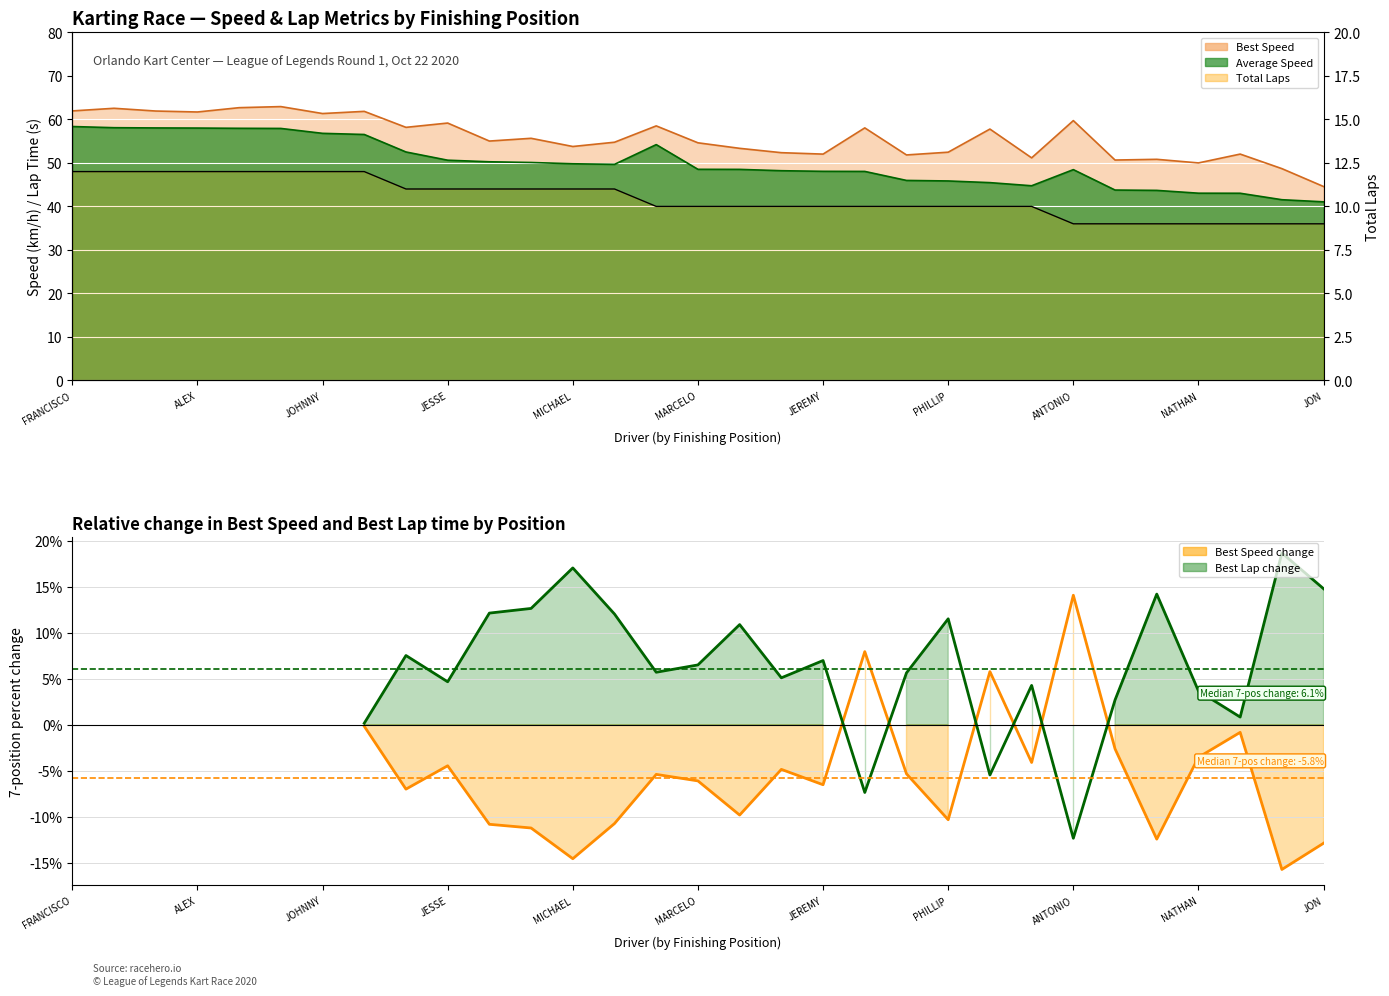

What is the label of the 25th point from the left?

ANTONIO